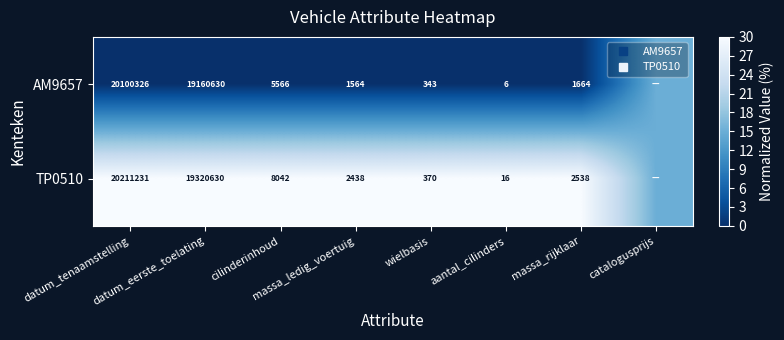

Which label corresponds to the largest value in the chart?

datum_tenaamstelling